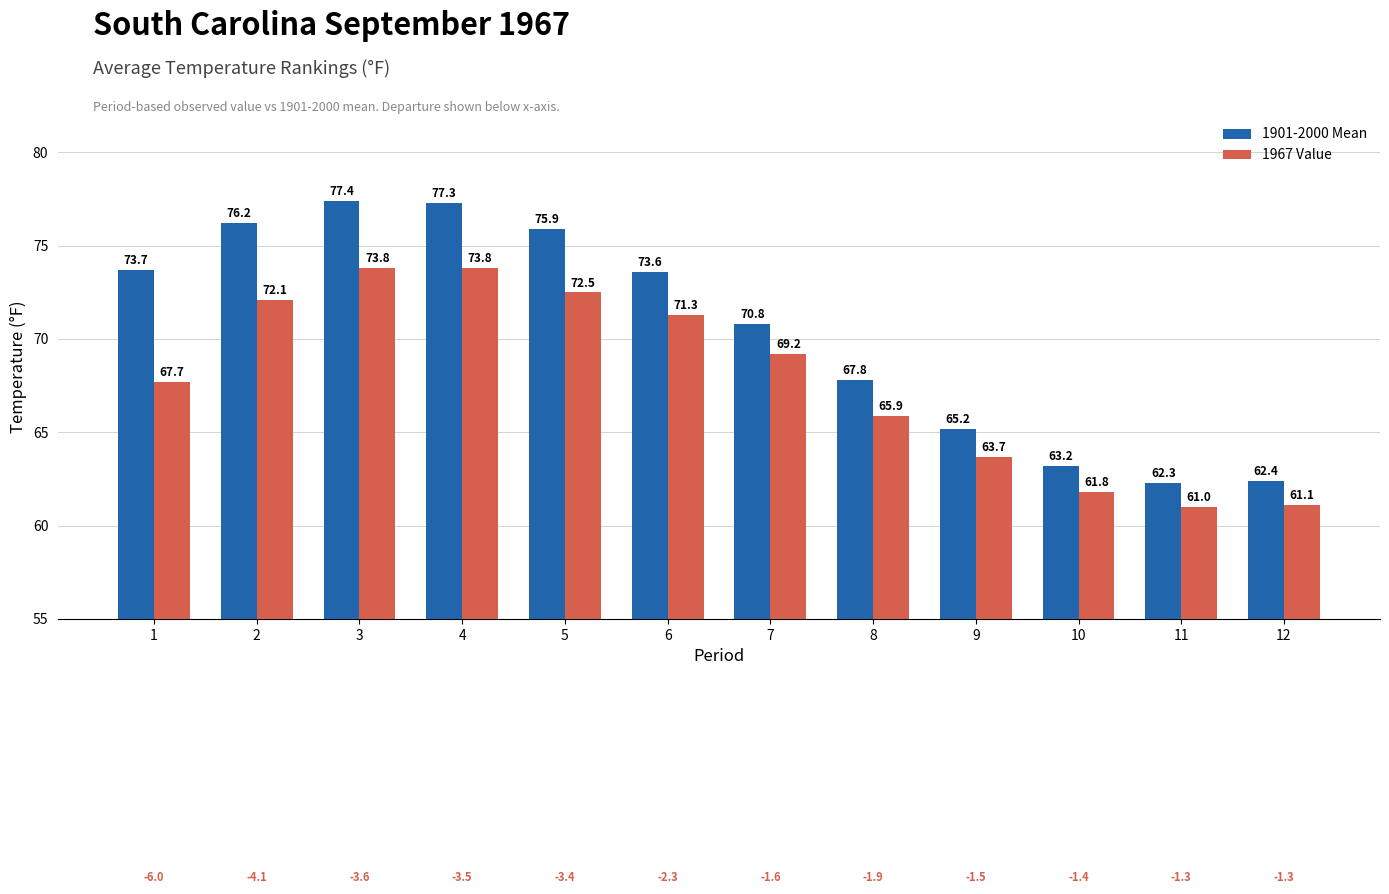

What is the difference between the highest and lowest values at 7?

1.6